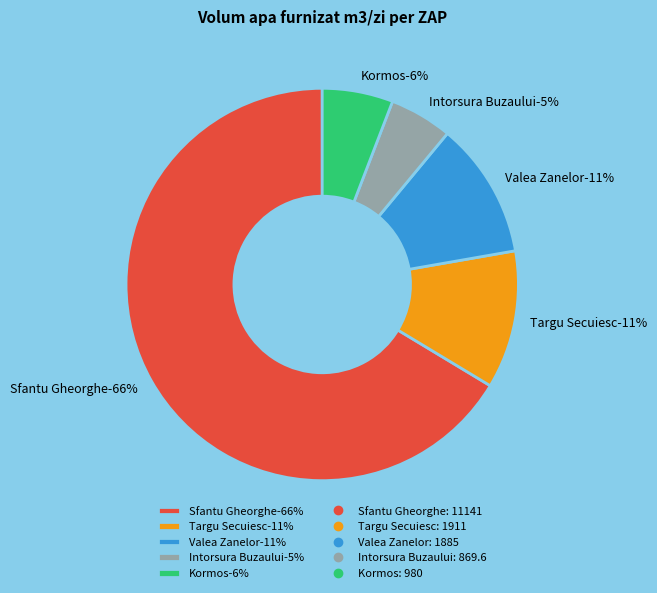

To the nearest percent, what is the difference between the Sfantu Gheorghe and Targu Secuiesc slice percentages?

55%